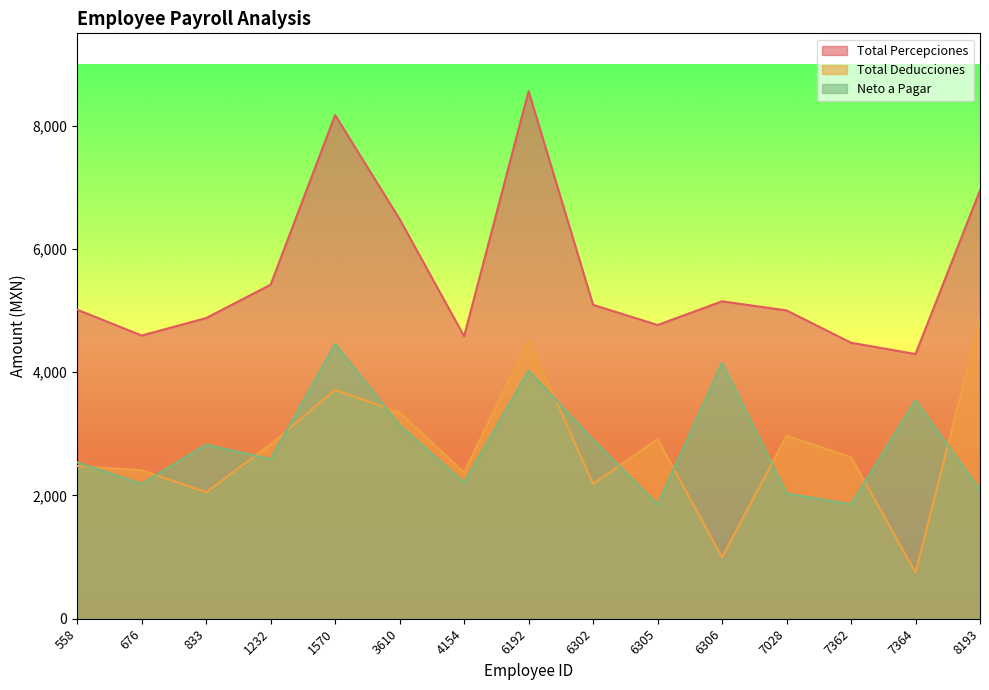

Where does the Total Percepciones series first go above 5015?

558